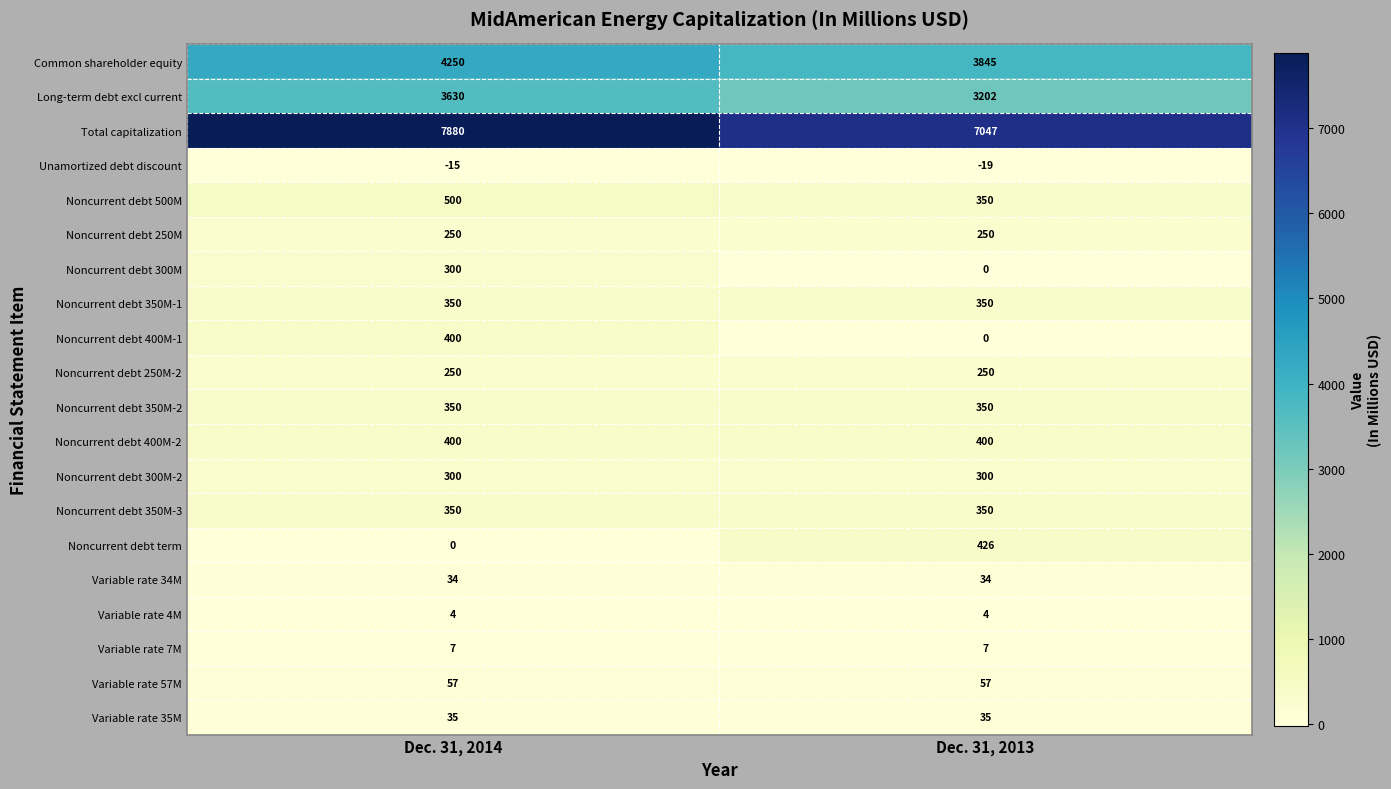

At how many categories does at least one series exceed 7822?

1